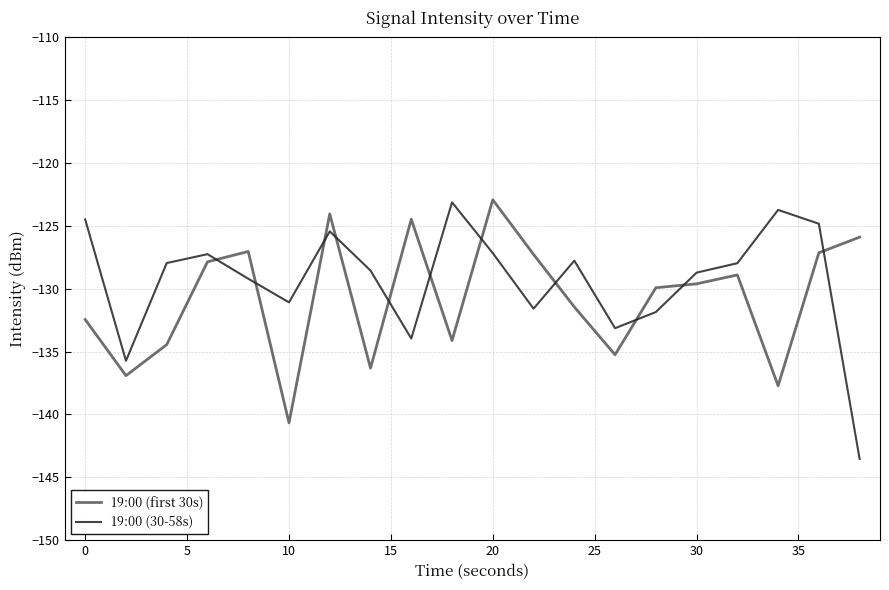

How many times do 19:00 (first 30s) and 19:00 (30-58s) cross each other?

11